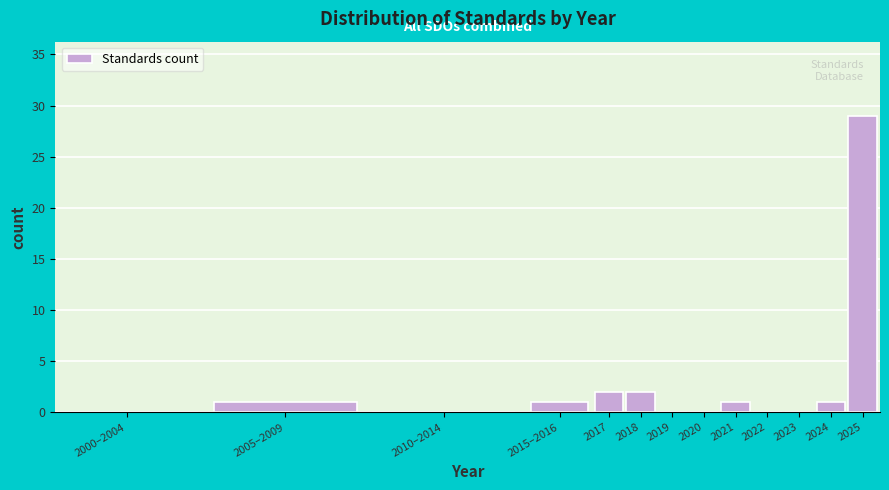

Reading right to left, what are all the values shown in this chart?

2025=29	2024=1	2023=0	2022=0	2021=1	2020=0	2019=0	2018=2	2017=2	2015–2016=1	2010–2014=0	2005–2009=1	2000–2004=0